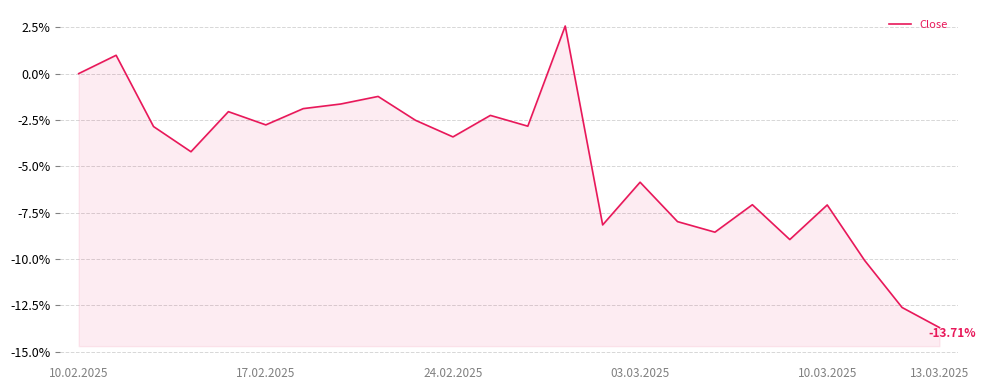

The value at 18 is -12.5. True or false?

False